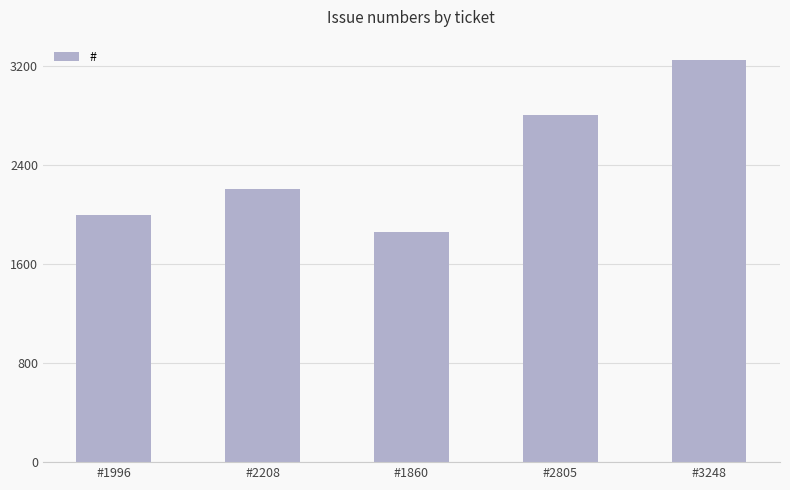

Approximately how many times larger is the value at #3248 compared to #2208?

1.5